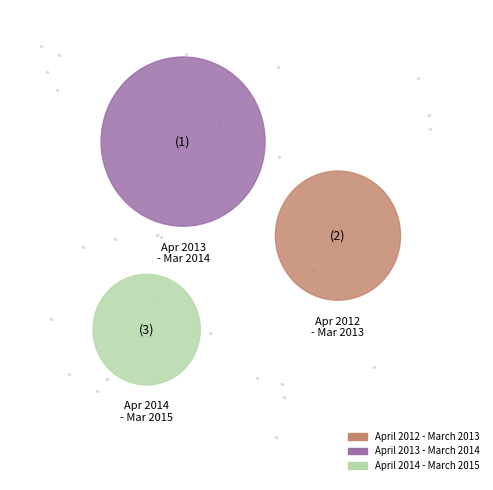

Approximately how many times larger is the value at April 2013 - March 2014 compared to April 2014 - March 2015?

2.7